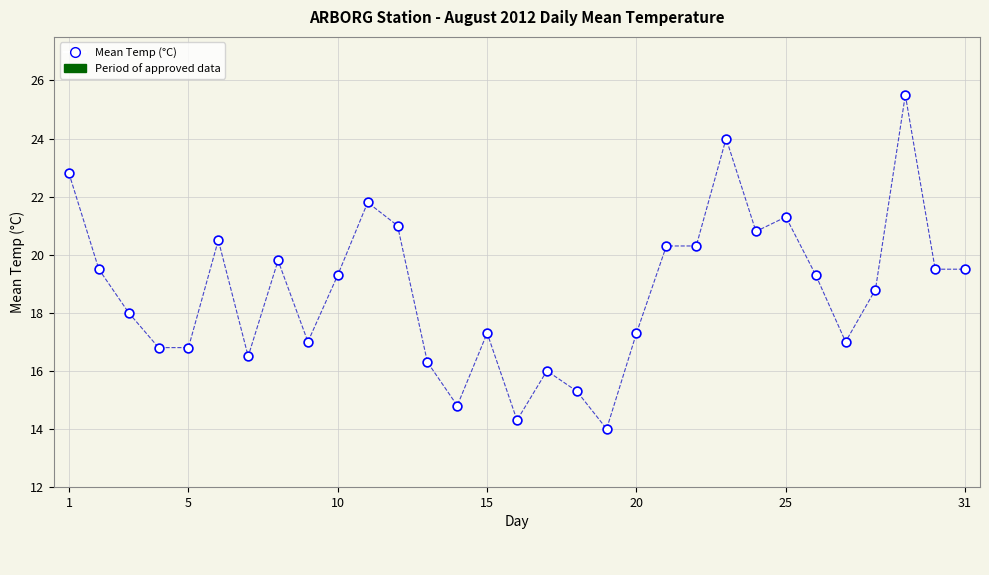

What is the range of Y values (max minus min)?

11.5